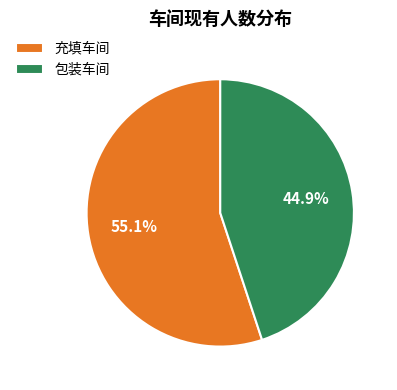

What percentage is the 充填车间 slice, to the nearest percent?

55%